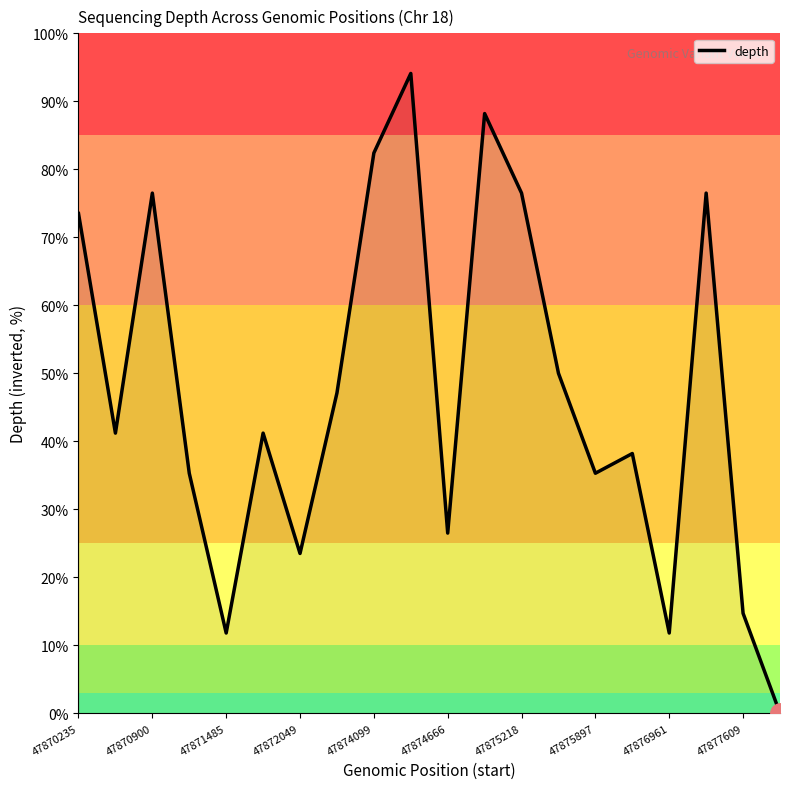

What is the difference between the maximum and minimum values?

94.1